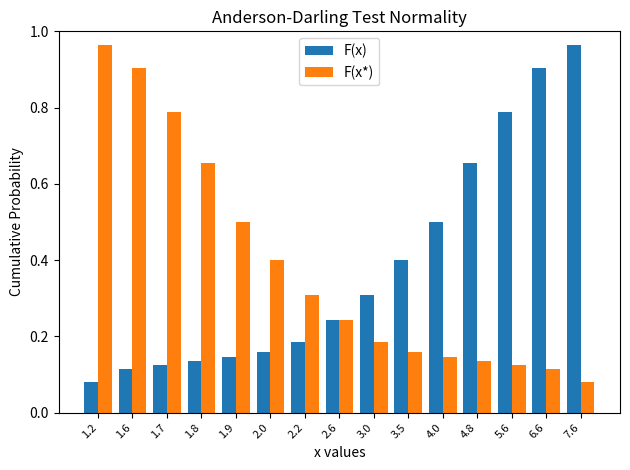

True or false: F(x) has a value of 0.5 at 6.6.

False